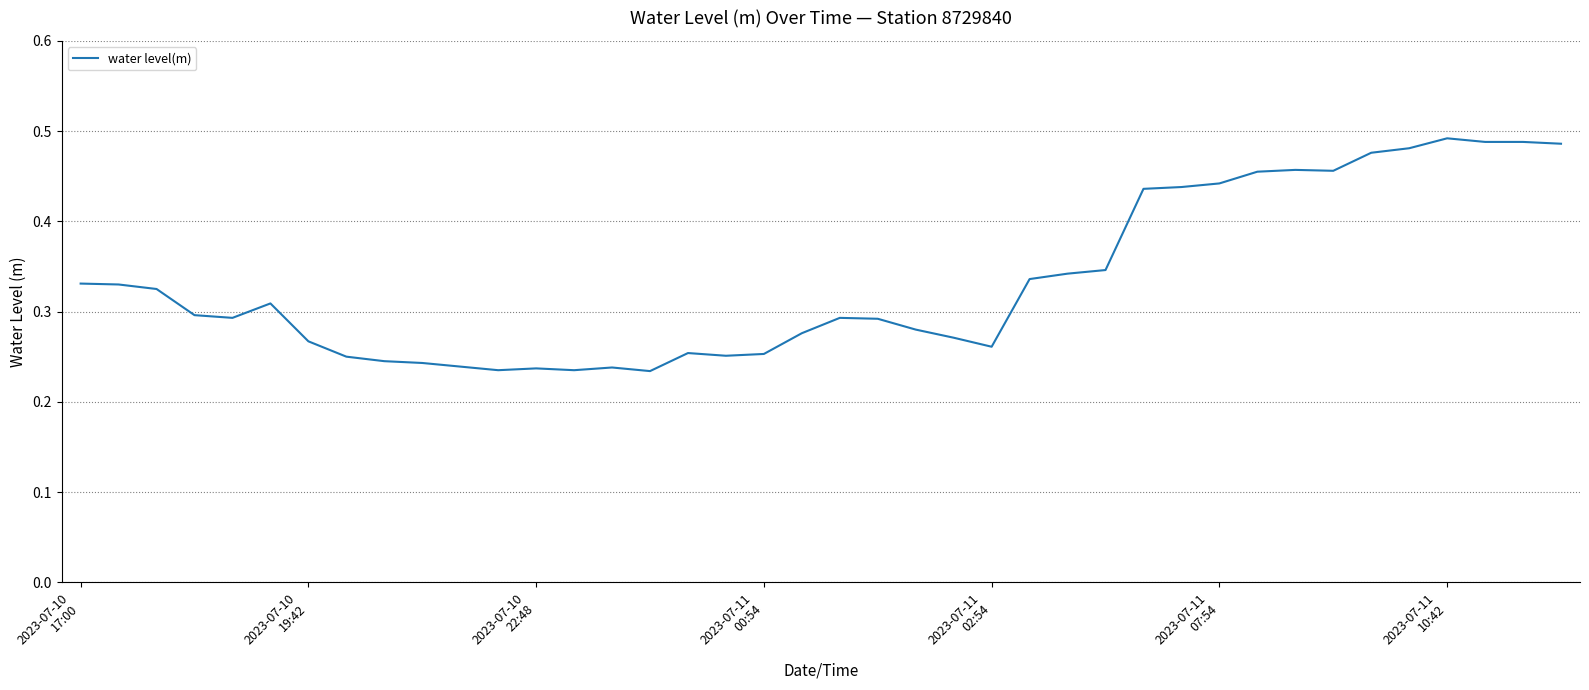

True or false: there are more than 1 points higher than both neighbors.

True